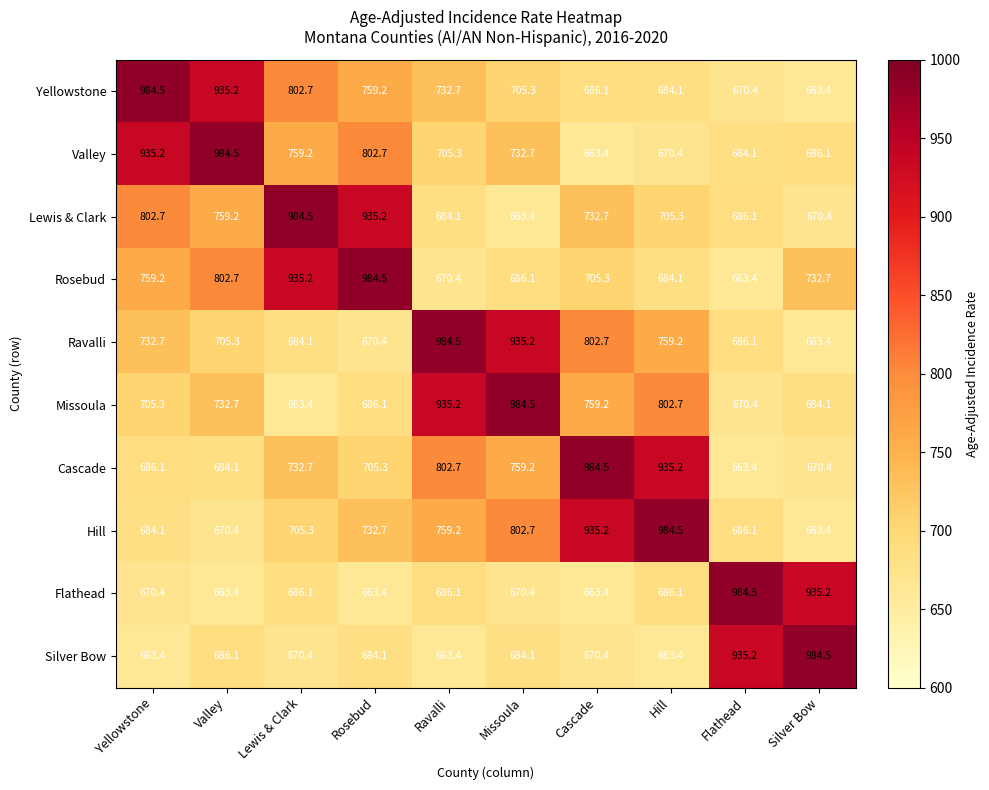

What is the difference between the Ravalli values at Flathead and Valley?

19.2